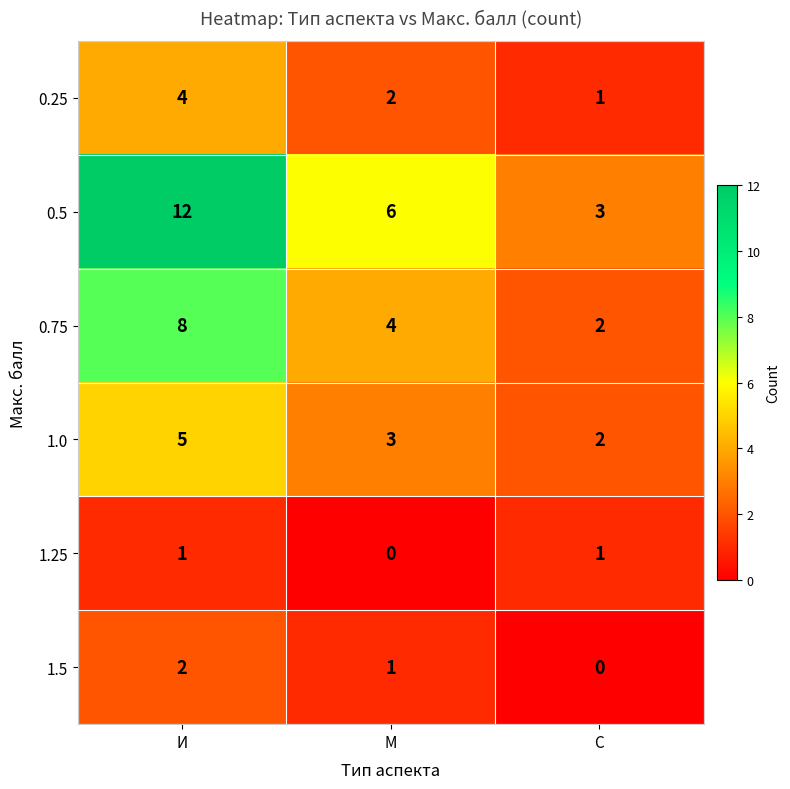

How many 0.75 values are between 2 and 8?

3